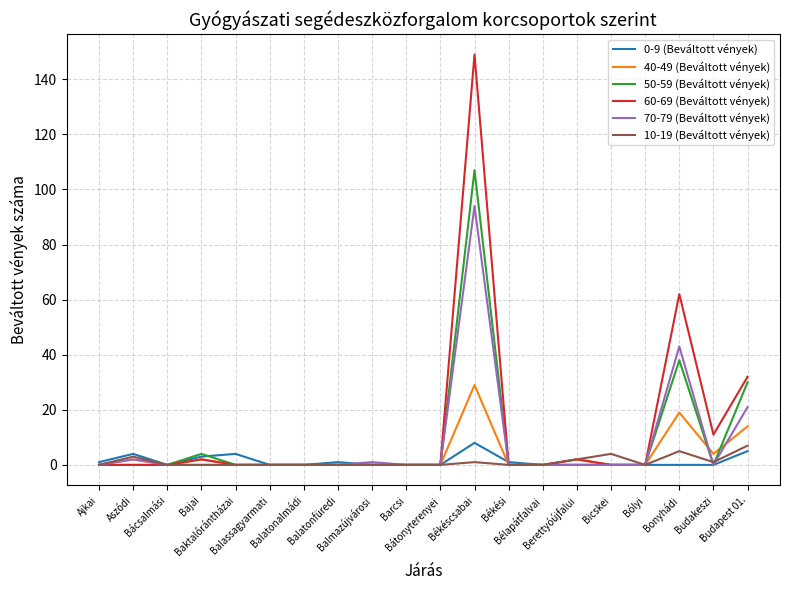

Count the number of categories in the chart.

20